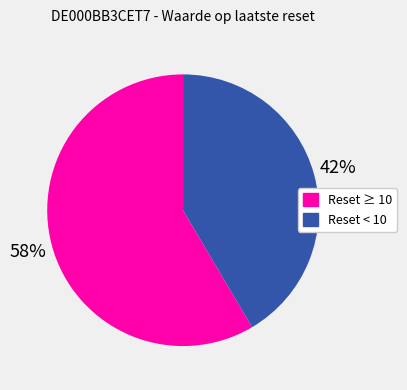

To the nearest percent, what is the average slice percentage?

50%